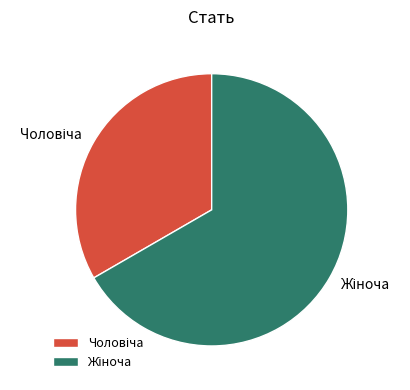

Does any single category account for the majority?

Yes